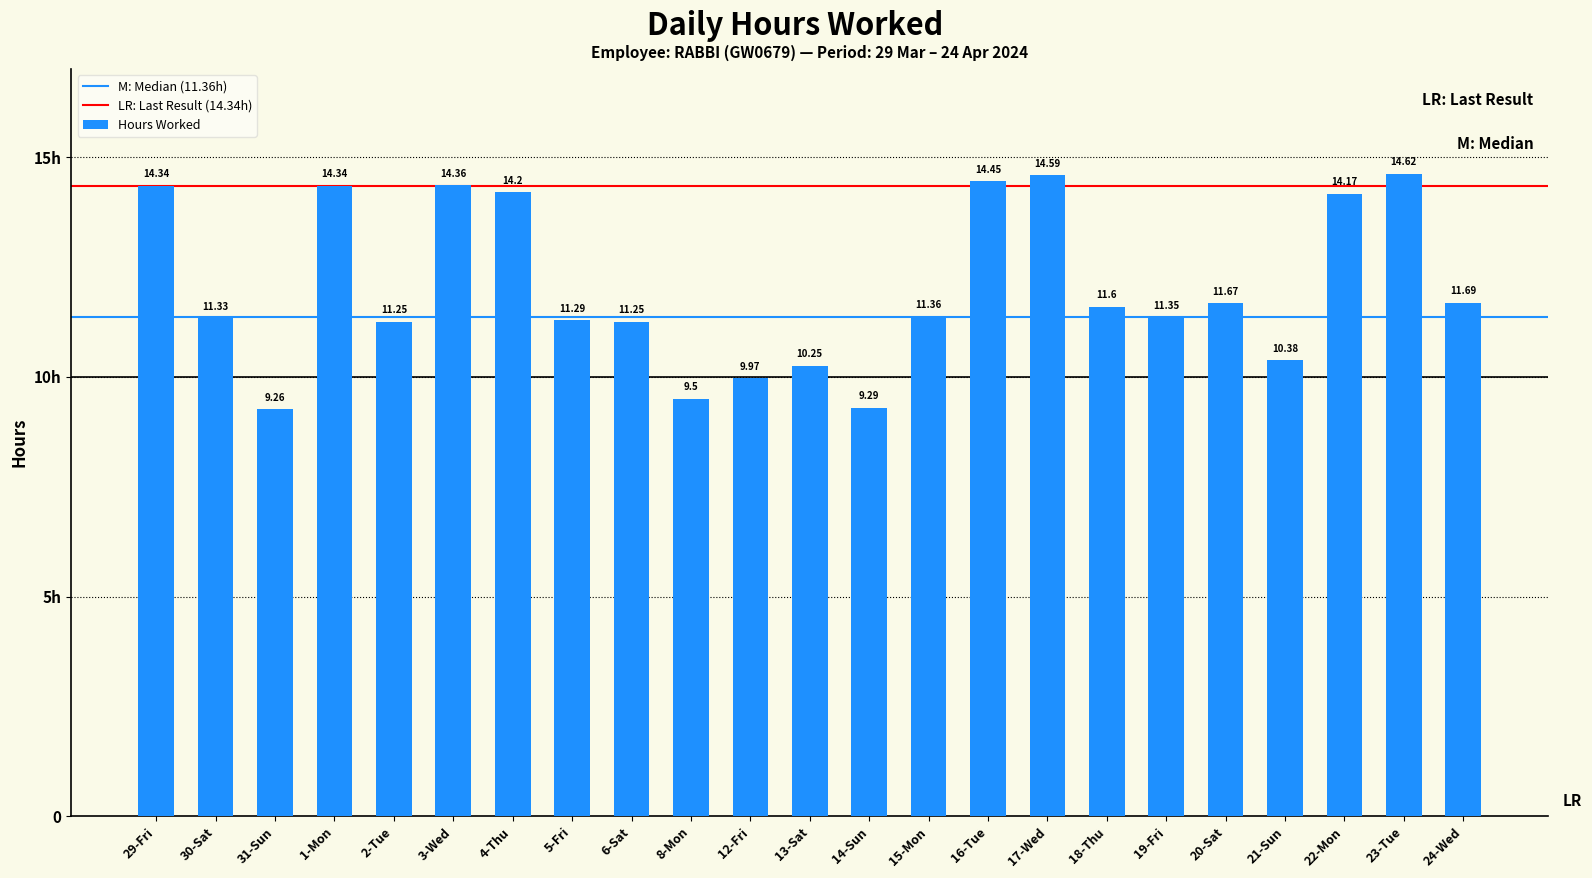

Are the bars grouped side by side (vs. stacked)?

No